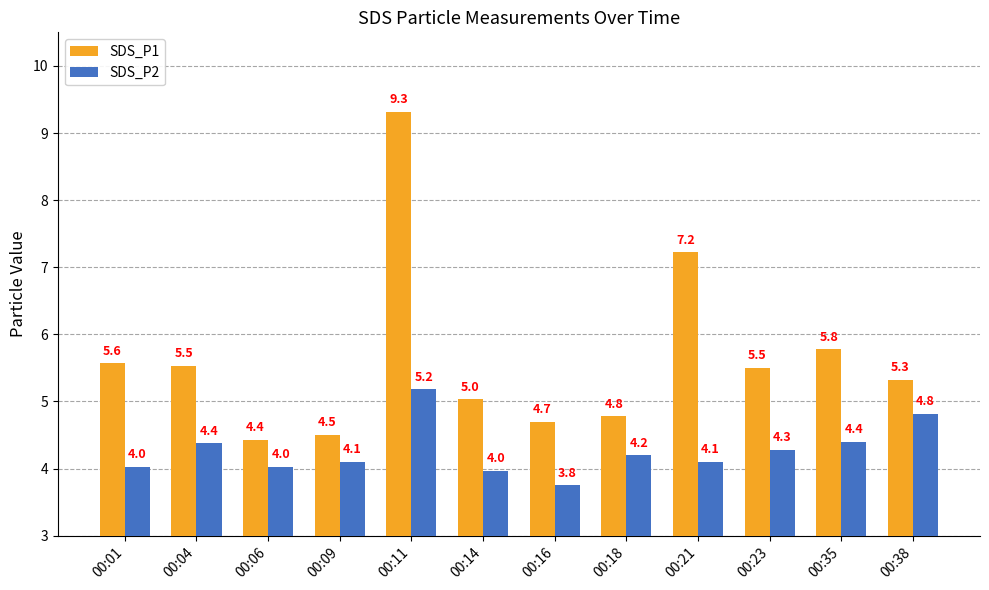

Which label corresponds to the smallest value in the chart?

00:16